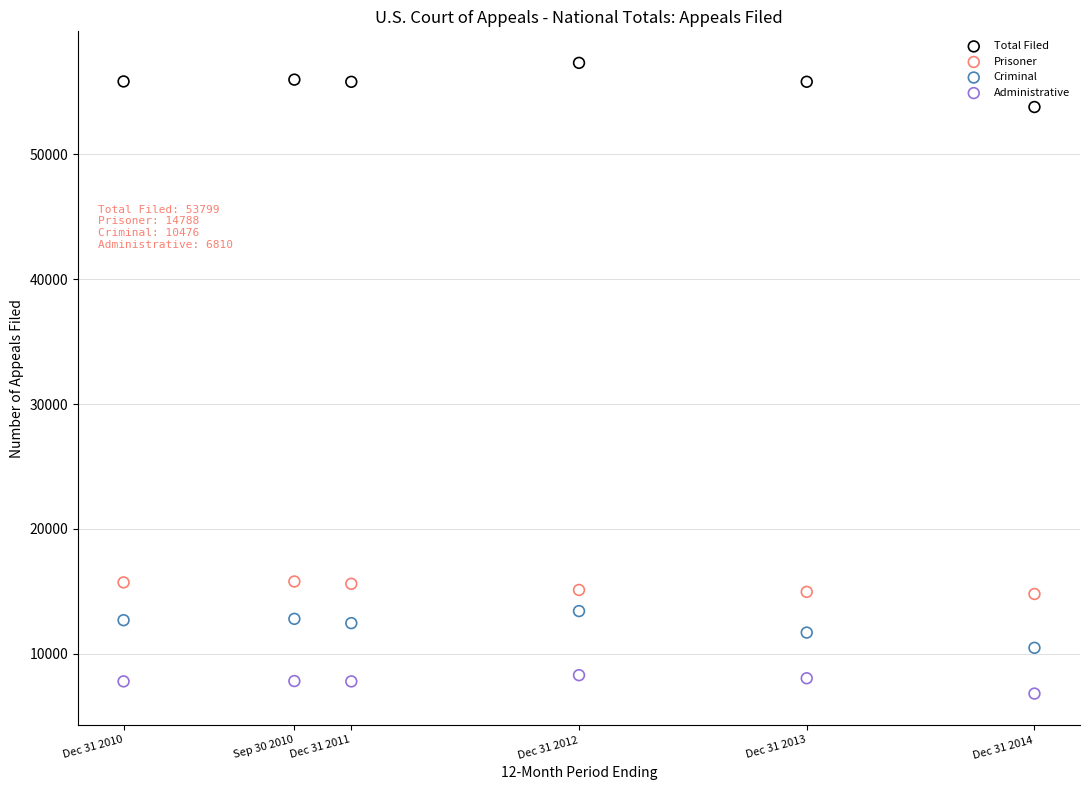

Across all data points, what is the range of Y values (max minus min)?

50525